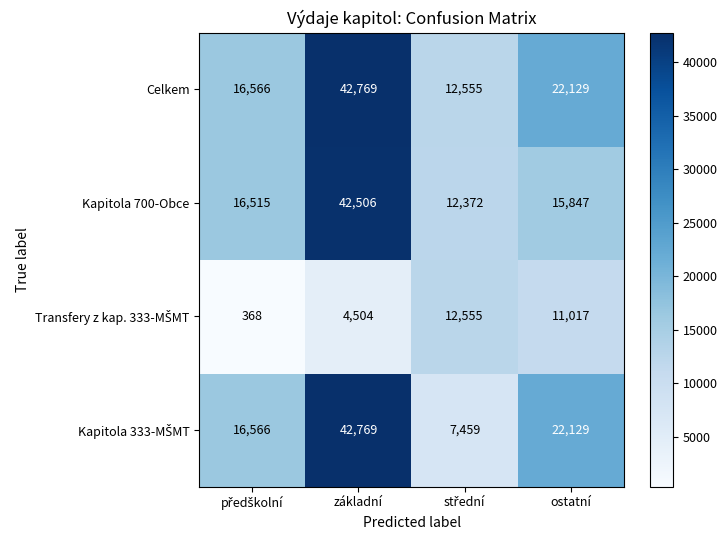

The value of Celkem at základní is 42769. True or false?

True